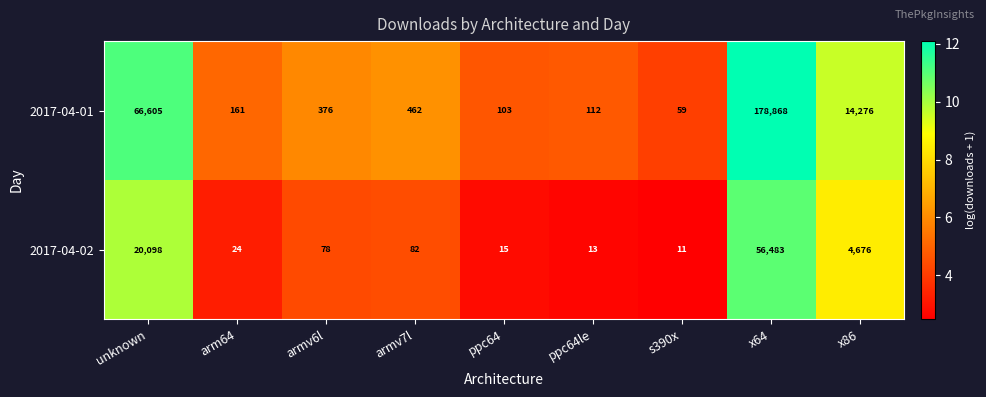

True or false: 2017-04-02 has a value of 78 at armv6l.

True